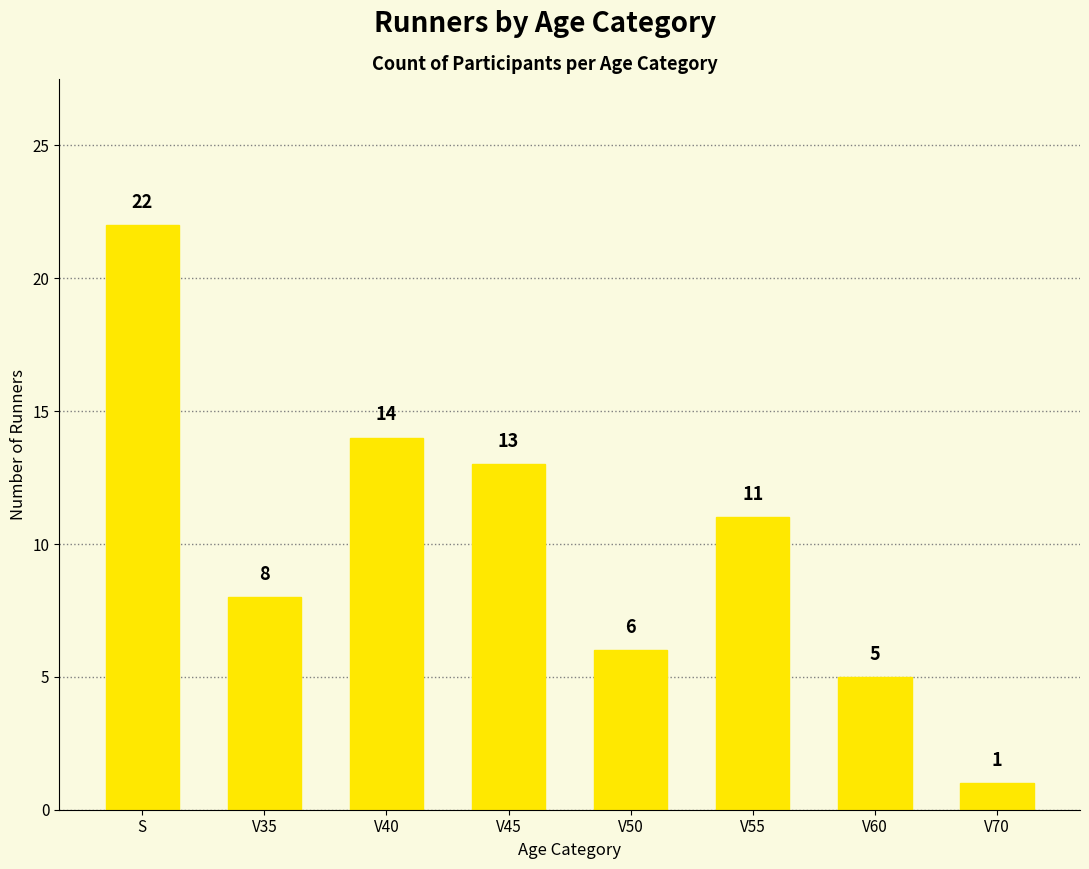

At which label does the data first exceed 11?

S